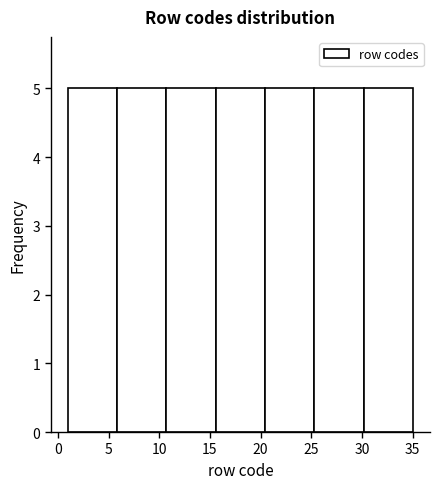

What is the height of the bar covering 20.5 to 25.5 on the x-axis? Neither the bar edges nor the heights are printed on the chart, so give them approximately, as read against the axes.

5